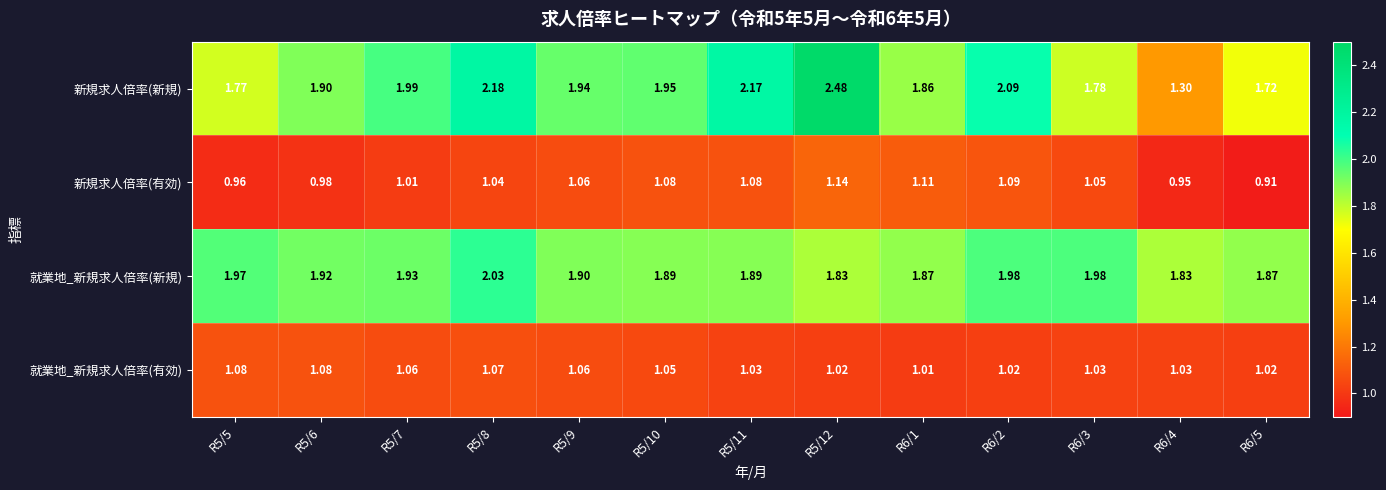

Between R5/10 and R6/4, which series saw the biggest shift?

新規求人倍率(新規)